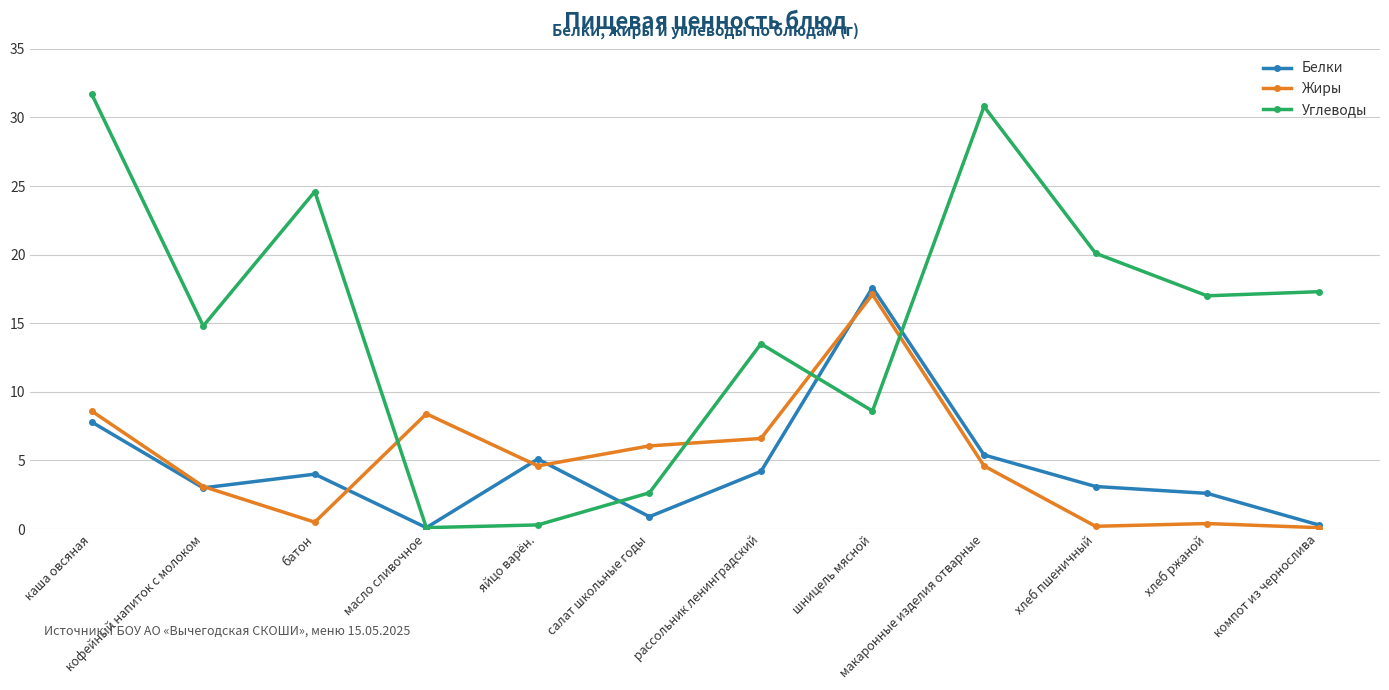

Which series has the widest spread of values?

Углеводы